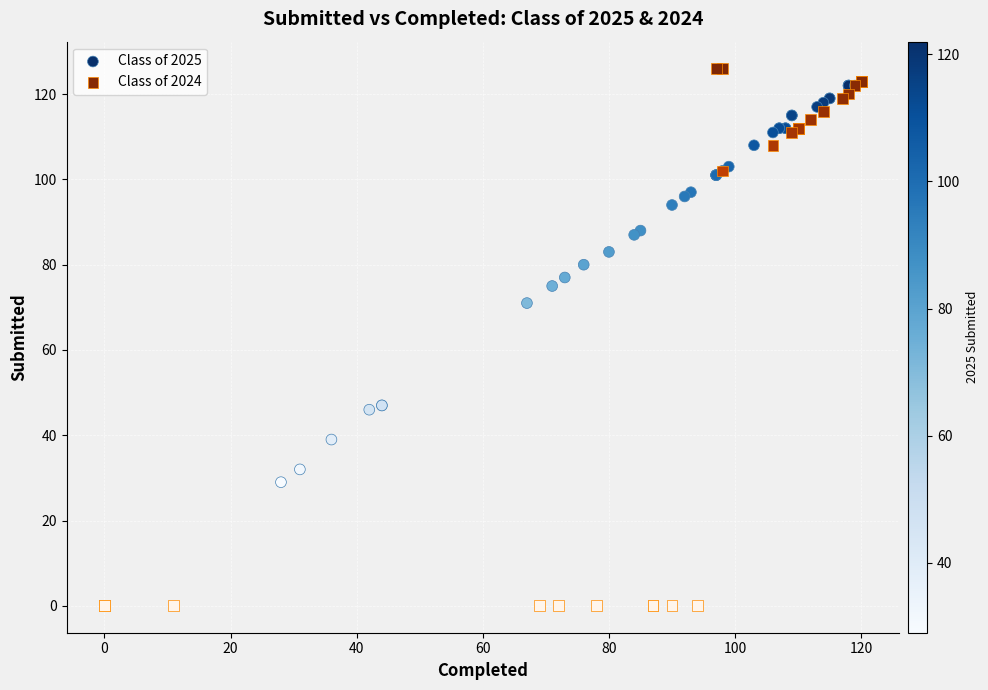

Which series reaches the minimum Y coordinate?

Class of 2024